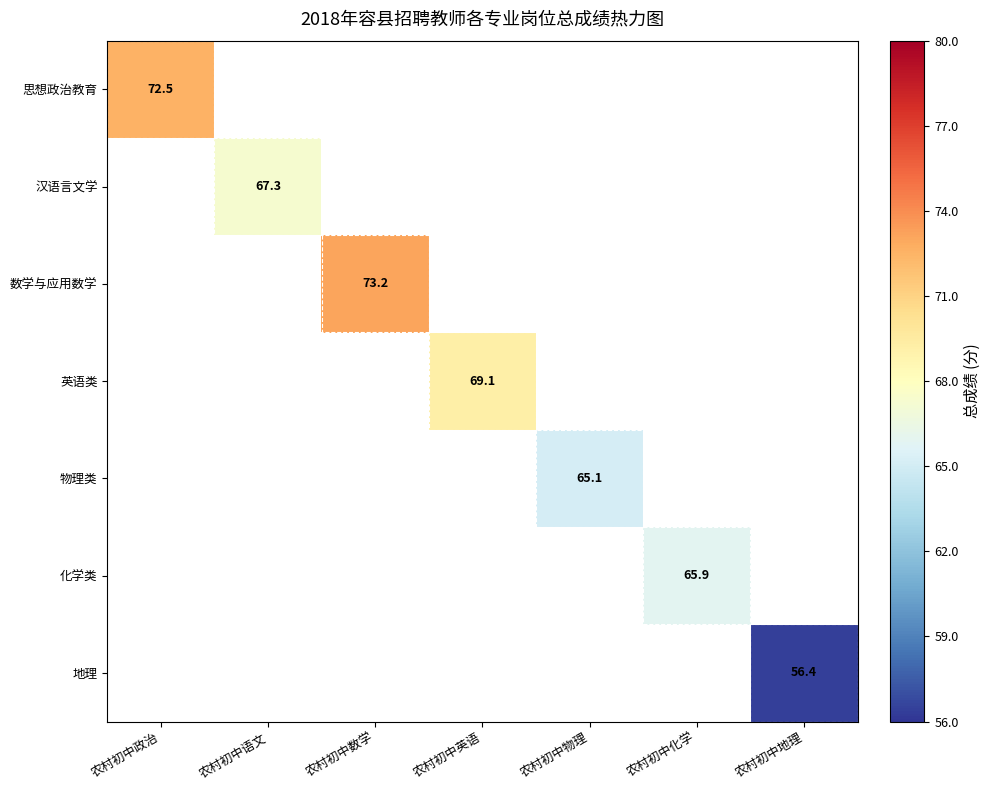

Which has a higher value, 农村初中语文 or 农村初中政治?

农村初中政治